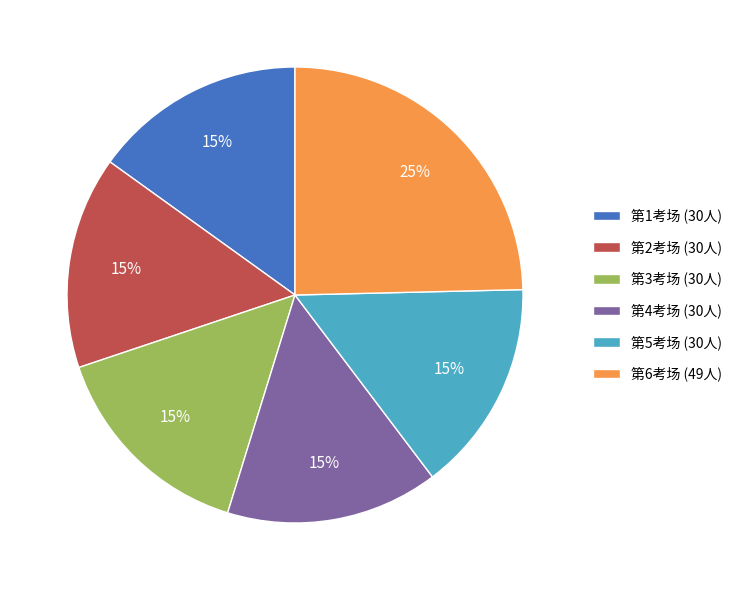

To the nearest percent, what percentage of the pie is 第6考场?

25%